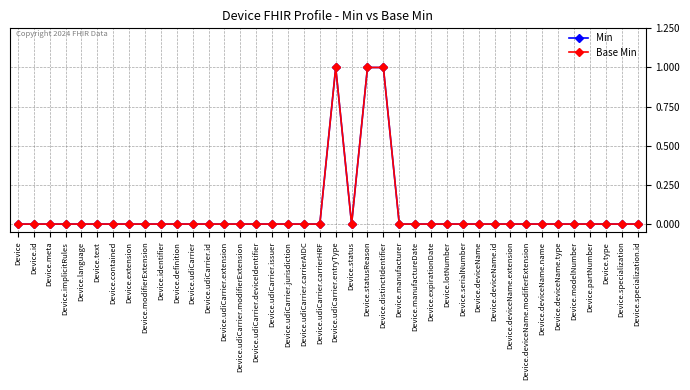

Does the chart have visible grid lines?

Yes